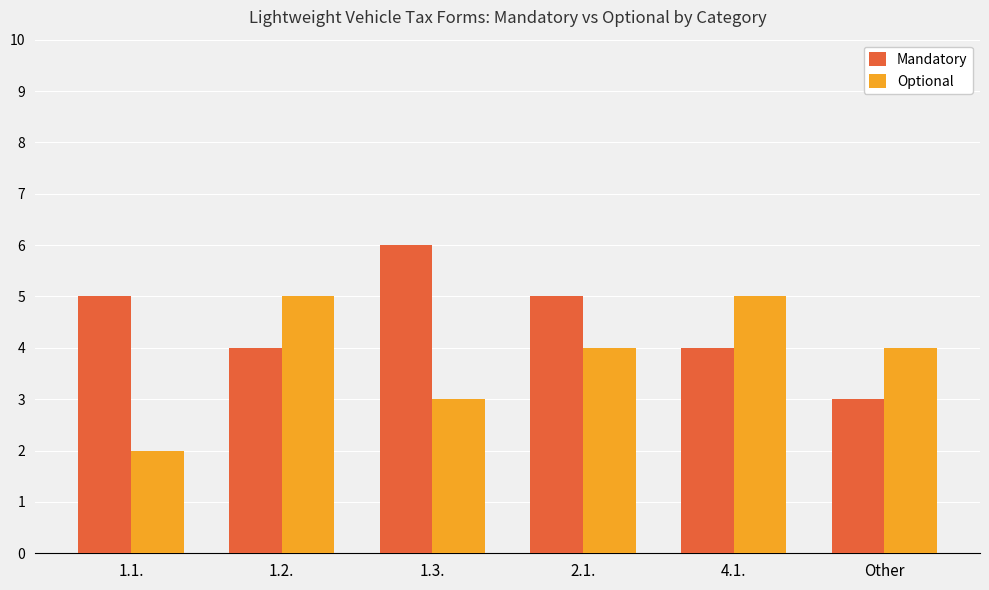

How many data points does each series have?

6